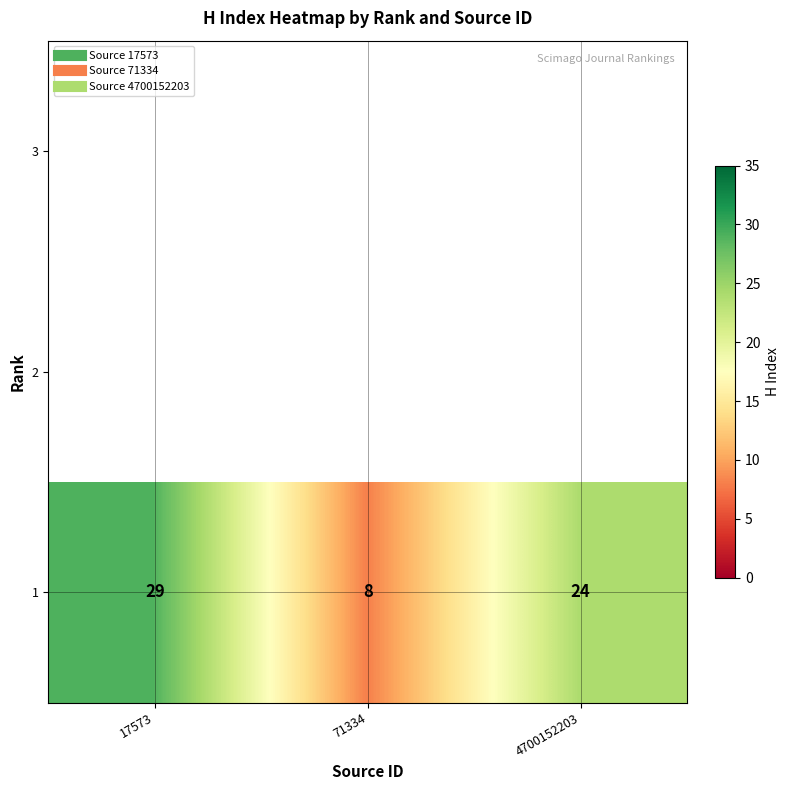

Which label corresponds to the smallest value in the chart?

71334